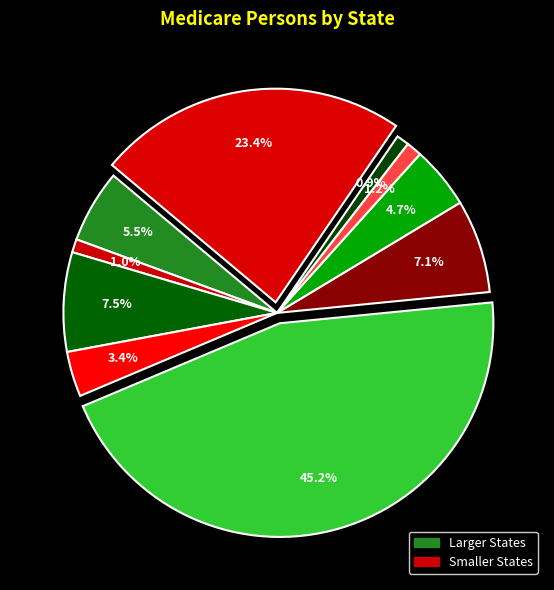

Is there any slice that represents more than half of the pie?

No